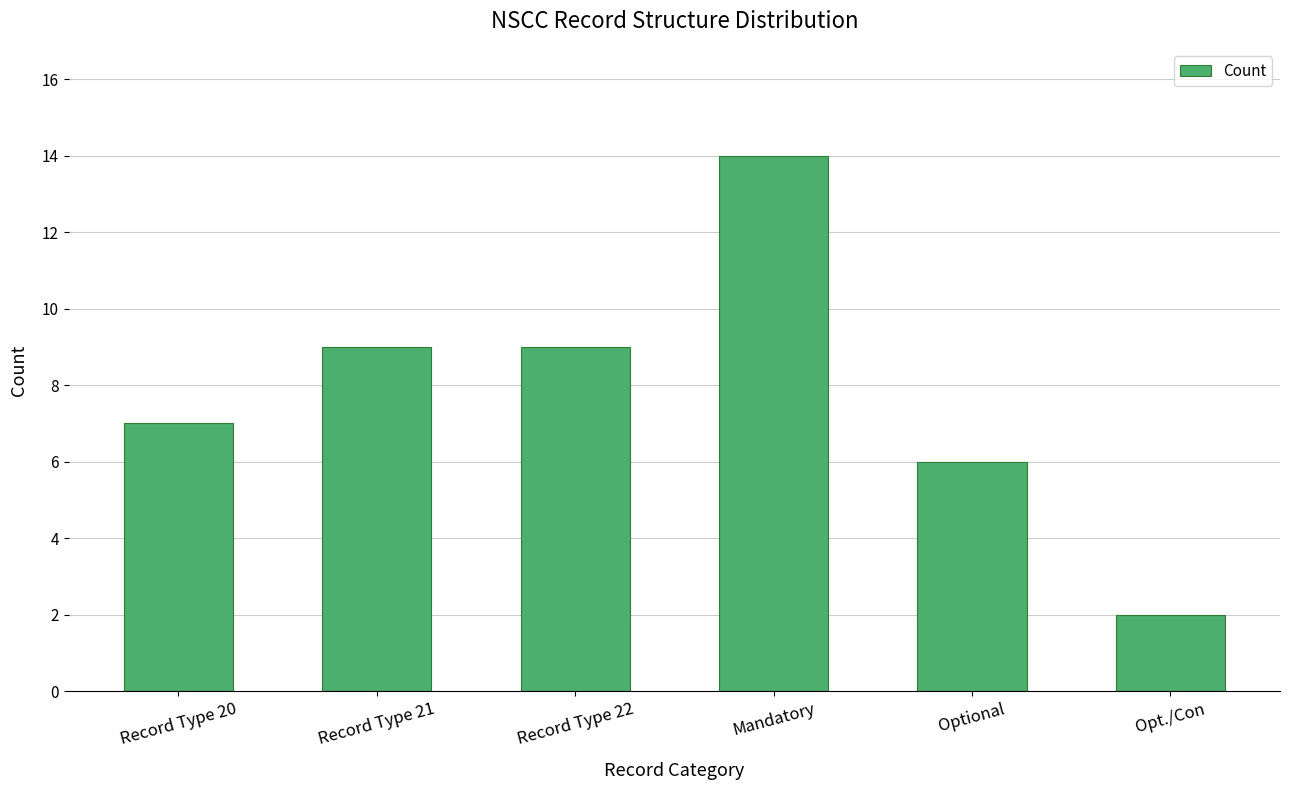

Reading left to right, extract all data points from this chart.

7	9	9	14	6	2